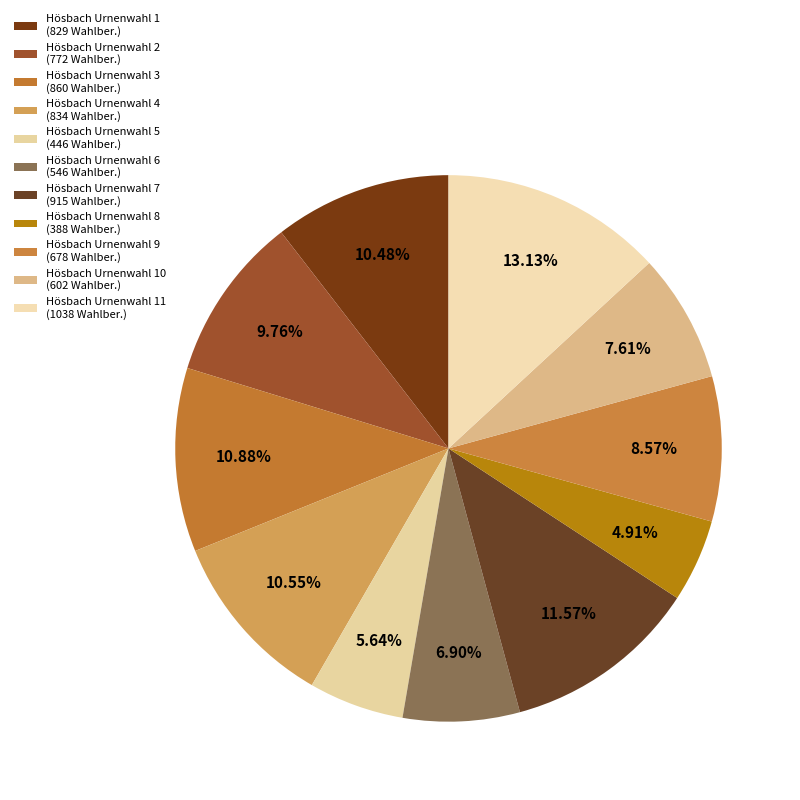

How many segments does this pie chart have?

11